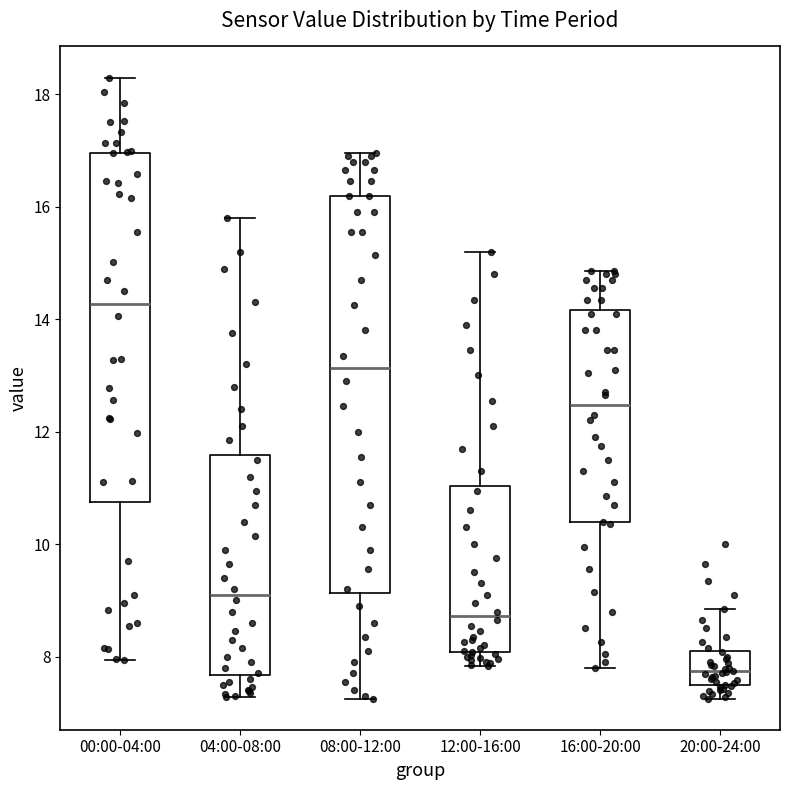

Which box has the lowest median line?

20:00-24:00